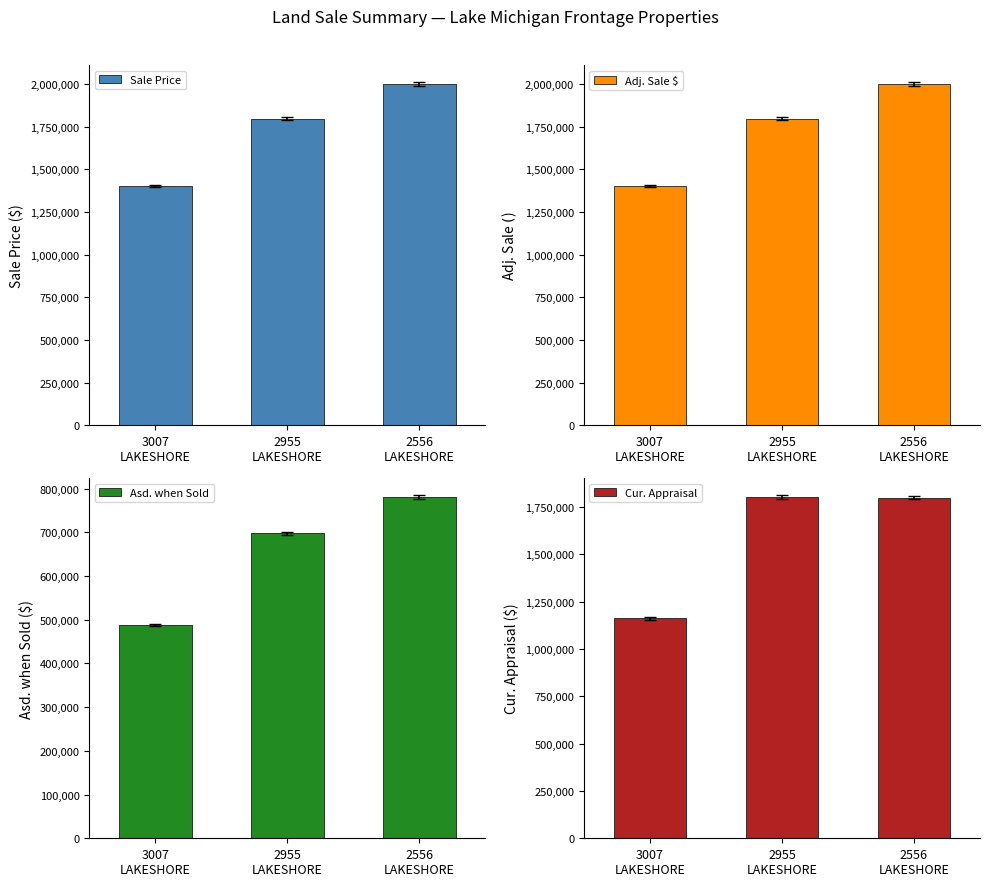

The Cur. Appraisal series shows 1161733 at 3007
LAKESHORE. True or false?

True